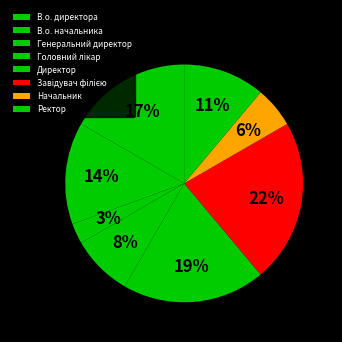

Count the number of slices in the pie.

8